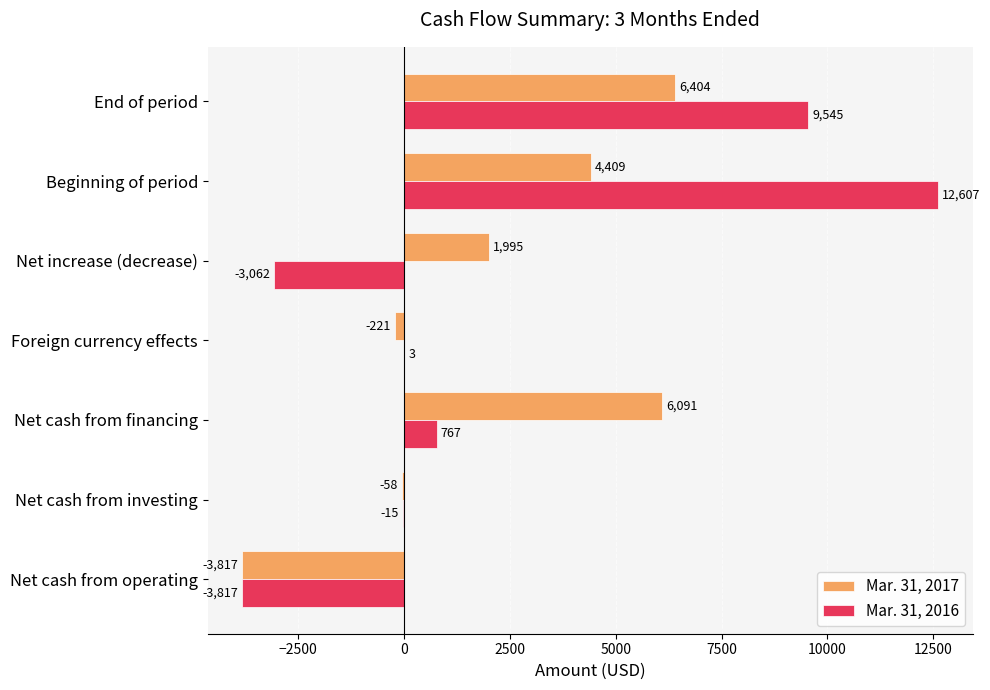

What value does the Mar. 31, 2017 series have at Foreign currency effects, to the nearest 100?

-200